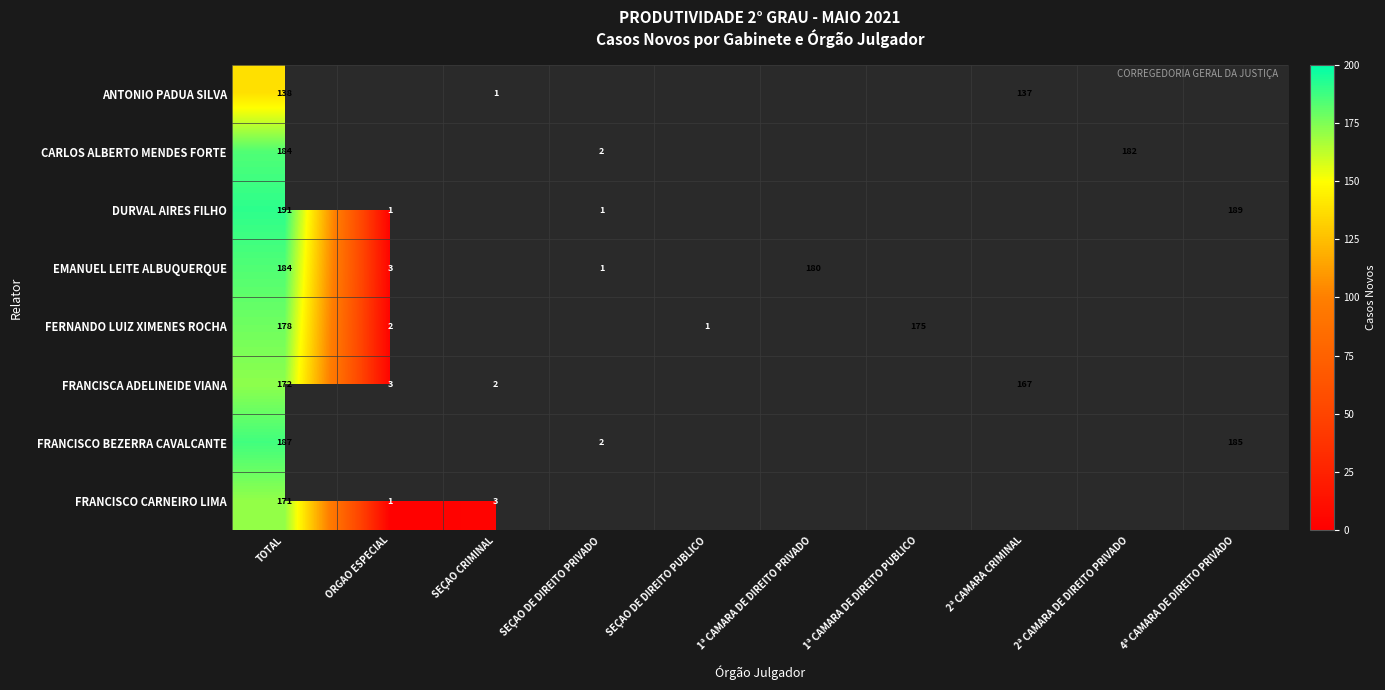

Is the value of FRANCISCO BEZERRA CAVALCANTE at SEÇAO DE DIREITO PRIVADO greater than the value of FRANCISCO CARNEIRO LIMA at ORGAO ESPECIAL?

Yes